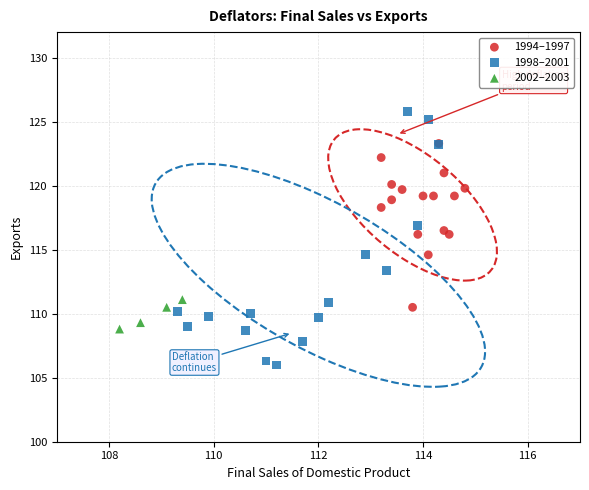

Which series reaches the minimum Y coordinate?

1998–2001